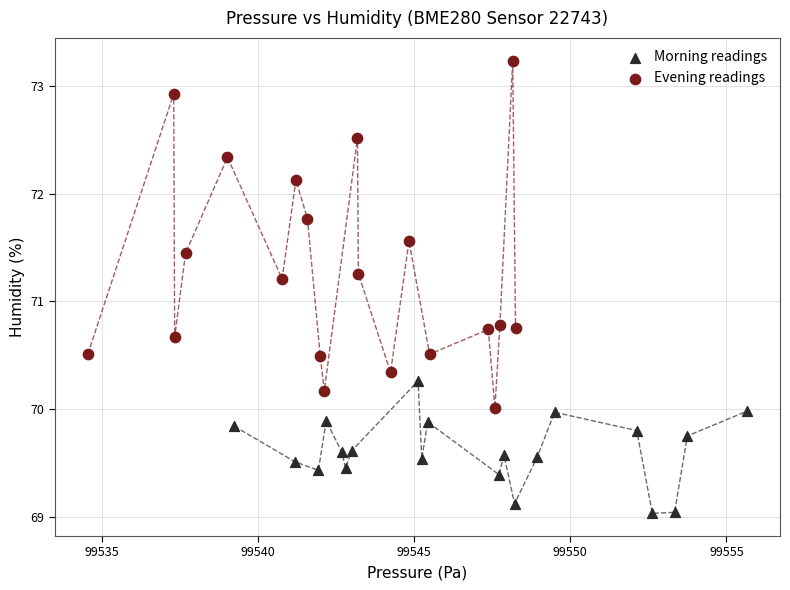

Which series reaches the maximum Y coordinate?

Evening readings